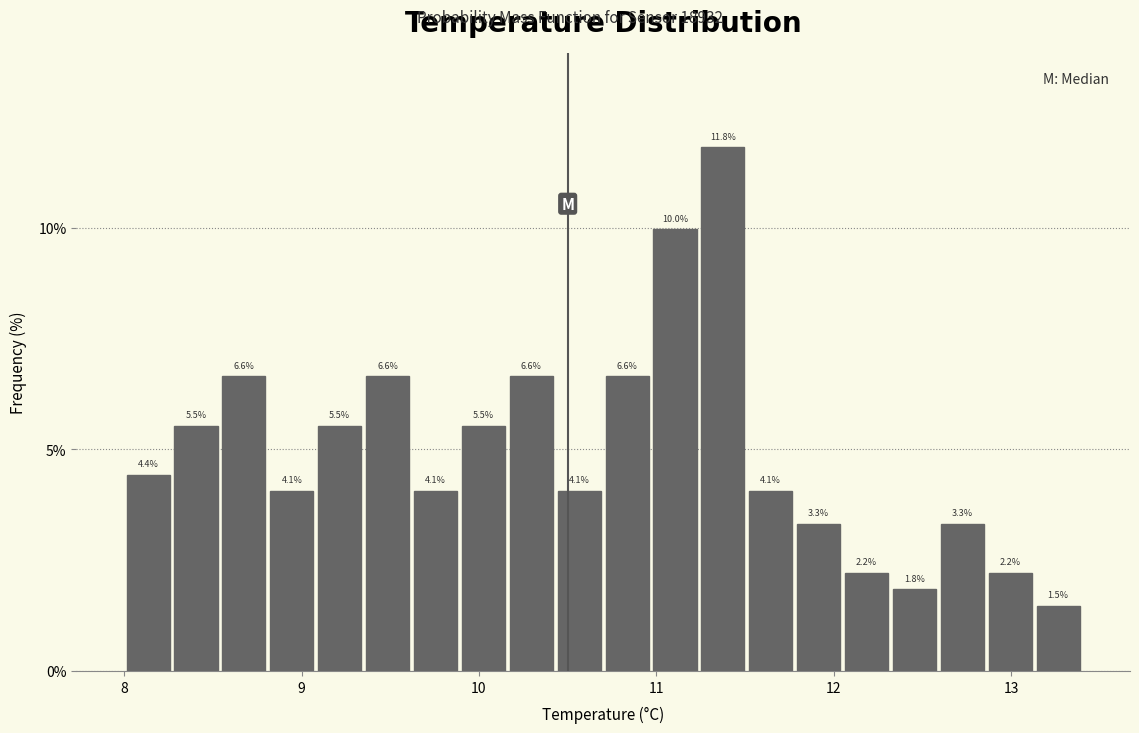

Read against the x-axis, roughly where is the centre of the tallest bar?

11.4